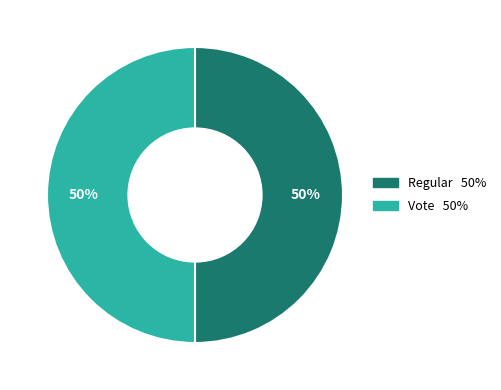

Do Vote and Regular together represent more than half of the pie?

Yes